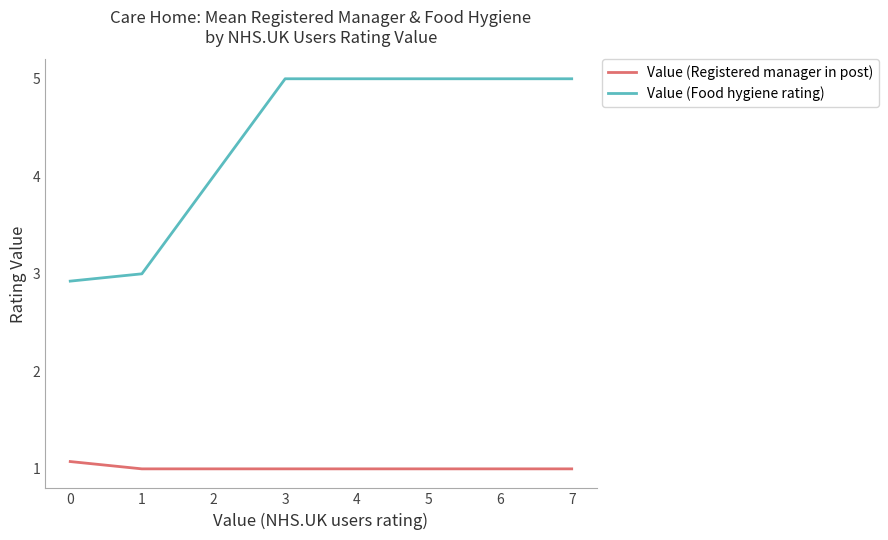

What are all the series names shown in the legend?

Value (Registered manager in post), Value (Food hygiene rating)